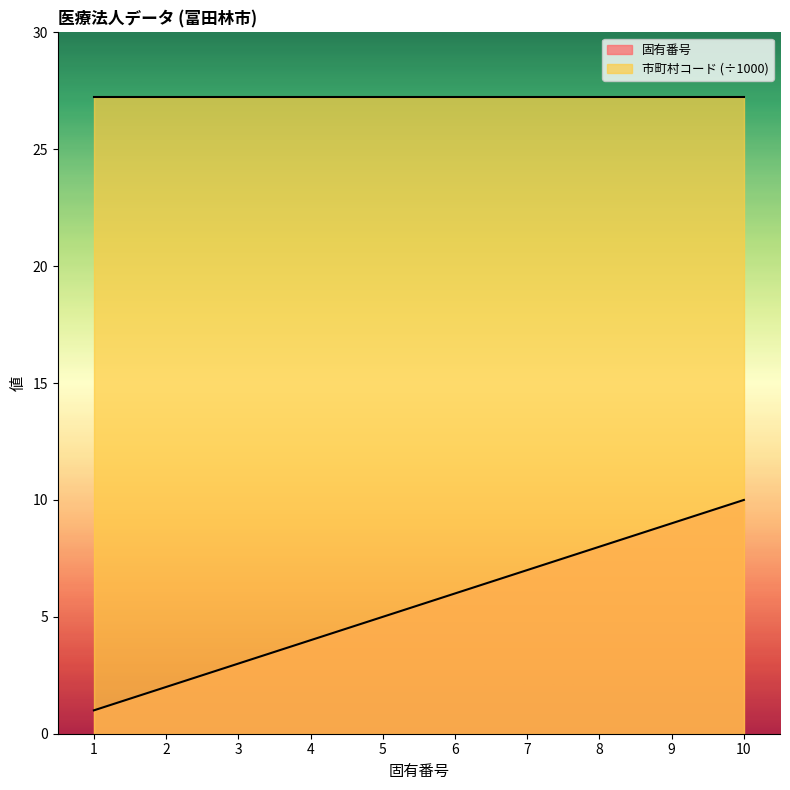

The chart shows a value of 2 at 2. True or false?

True